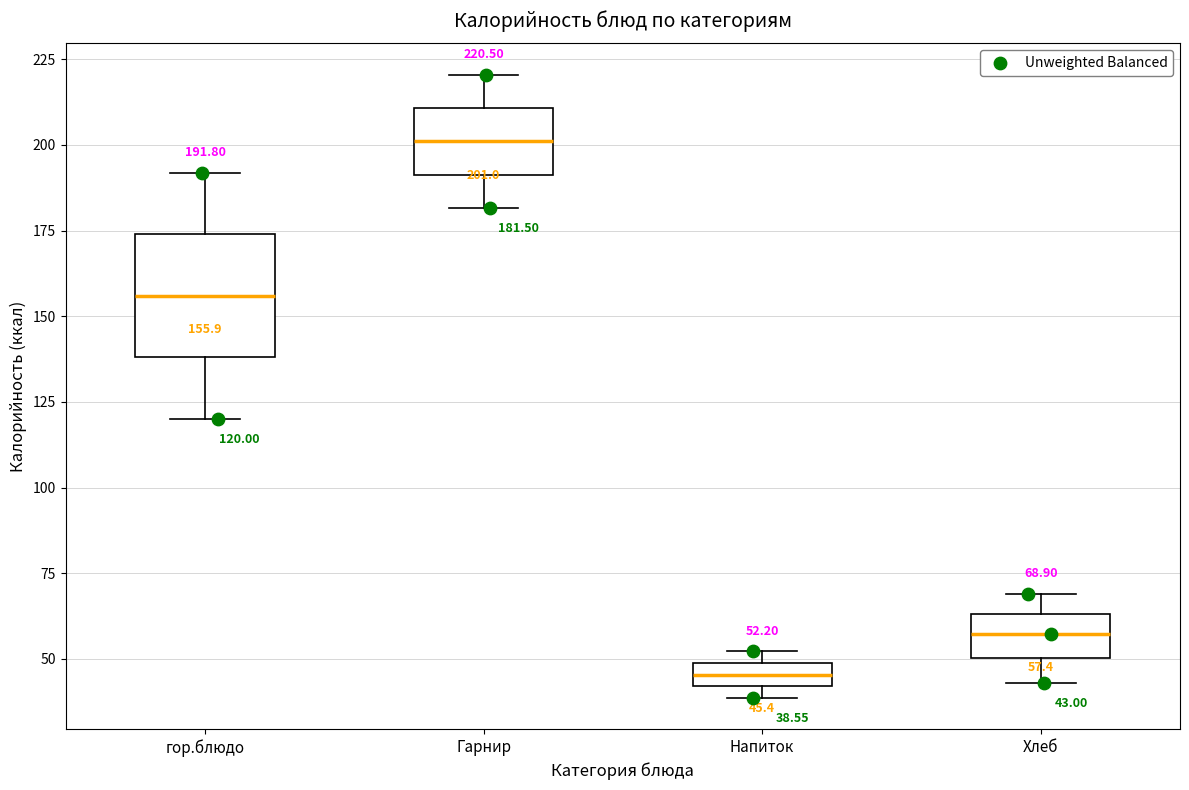

Comparing the boxes themselves (not the whiskers), which one is the tallest?

гор.блюдо